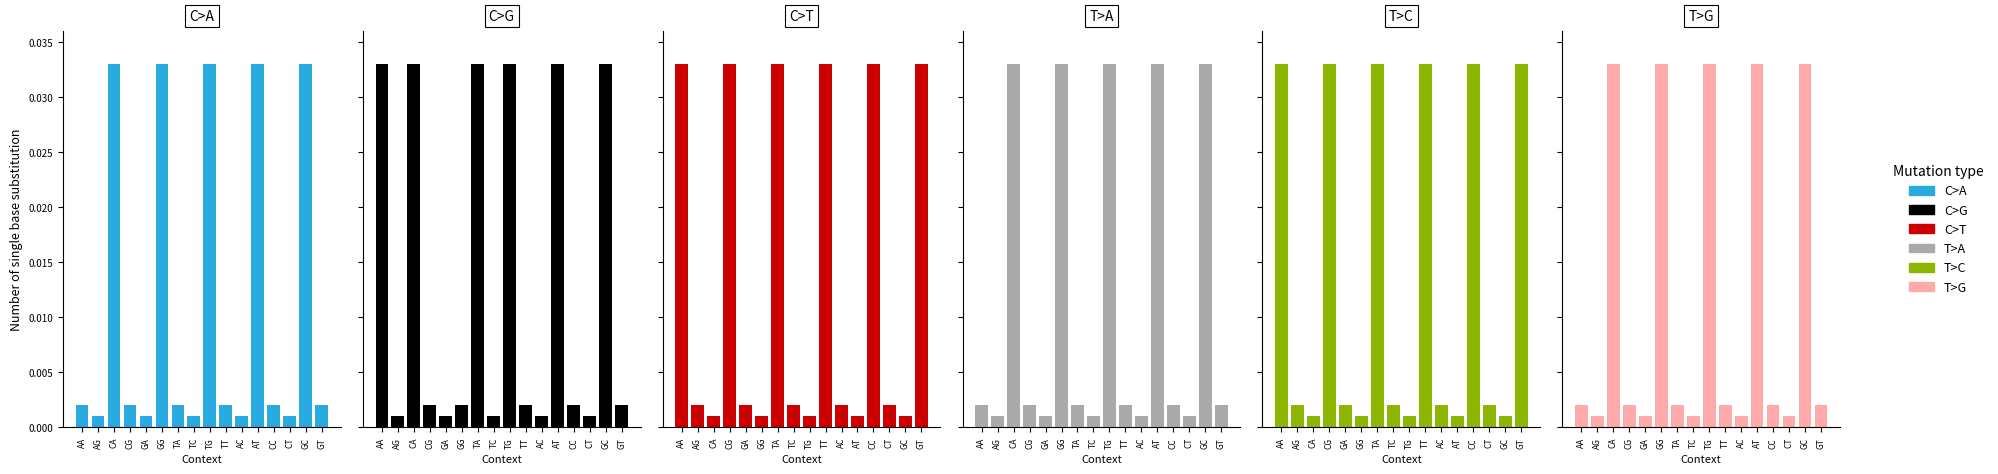

What is the label of the 12th bar from the left?

AT